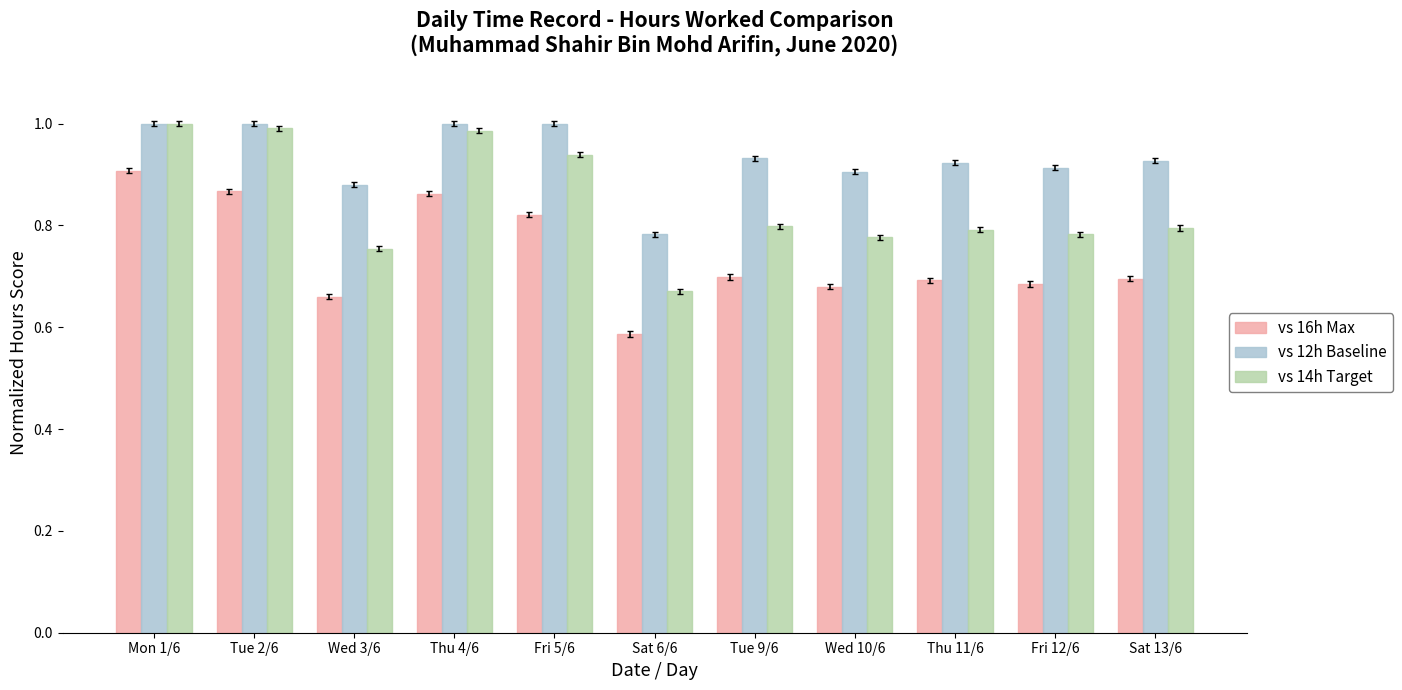

What is the label of the 6th bar from the left?

Sat 6/6